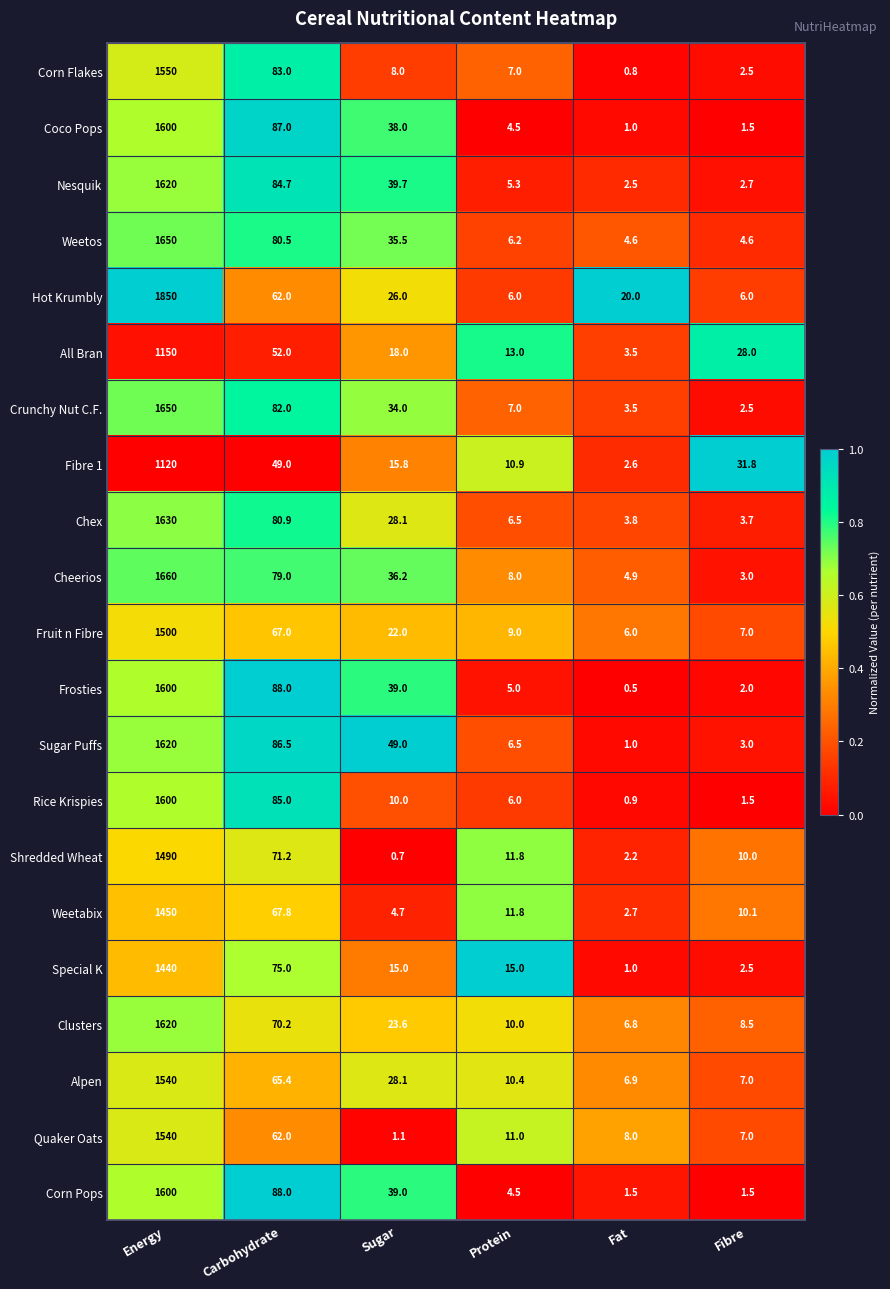

Which series has the largest total across all categories?

Hot Krumbly